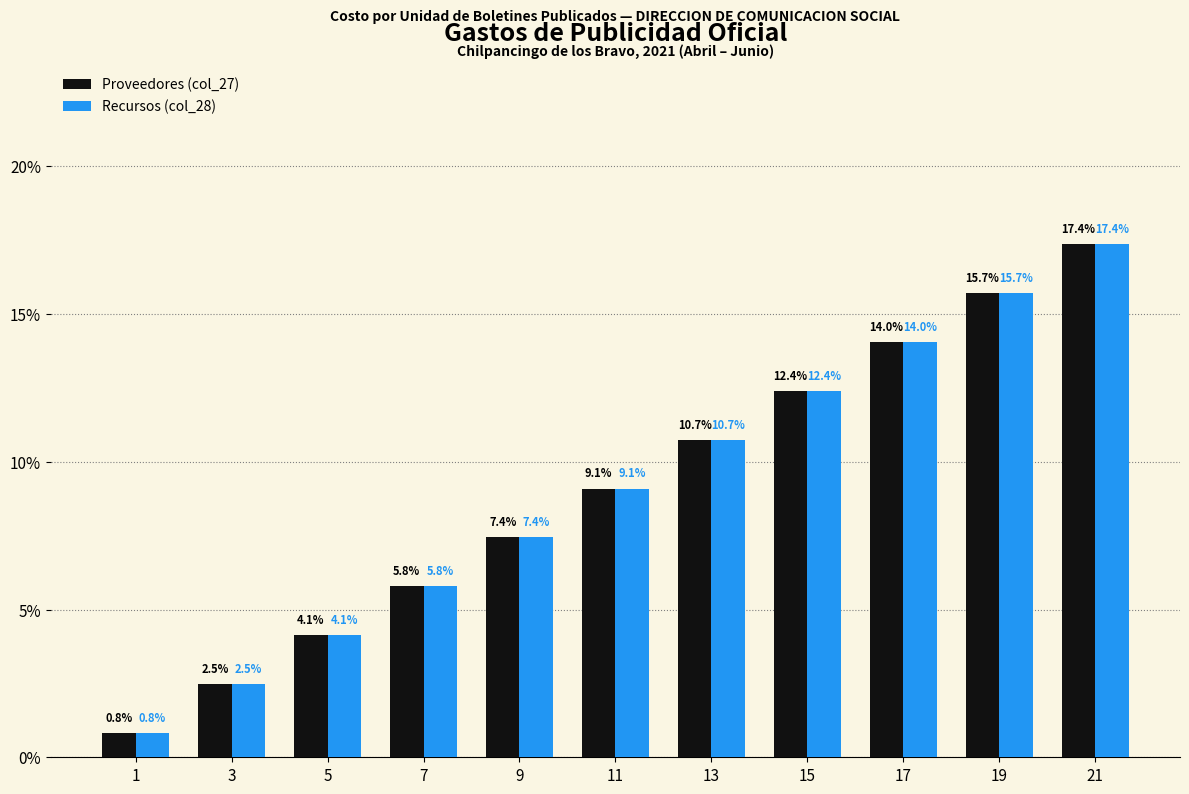

What is the approximate value of Recursos (col_28) at 5?

4.1